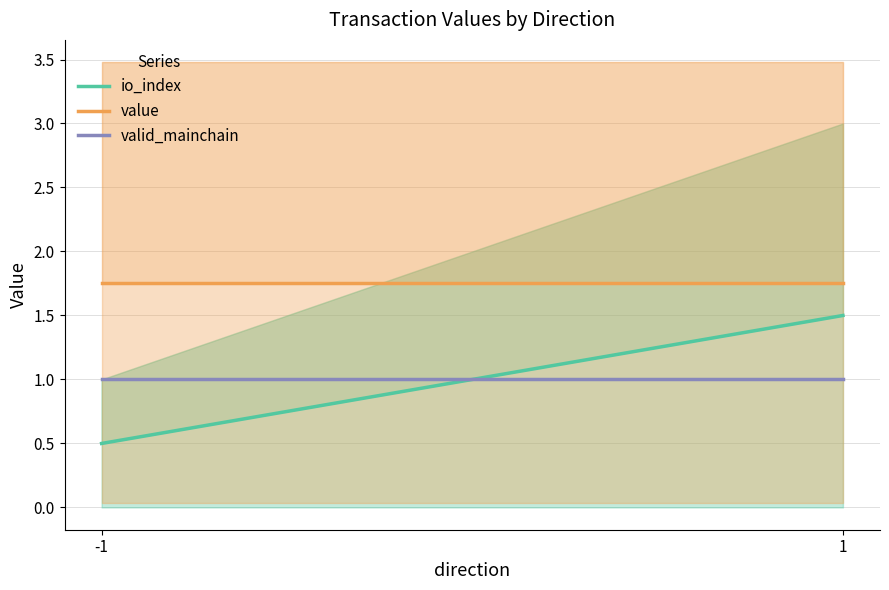

At which category does the chart reach its minimum across all series?

-1